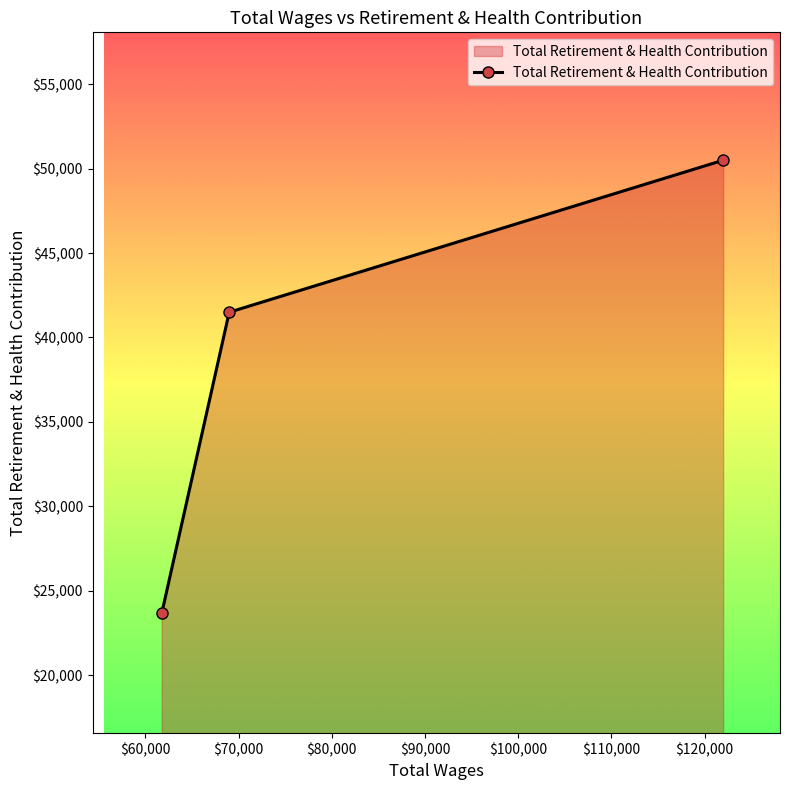

What is the sum of all values?

115660